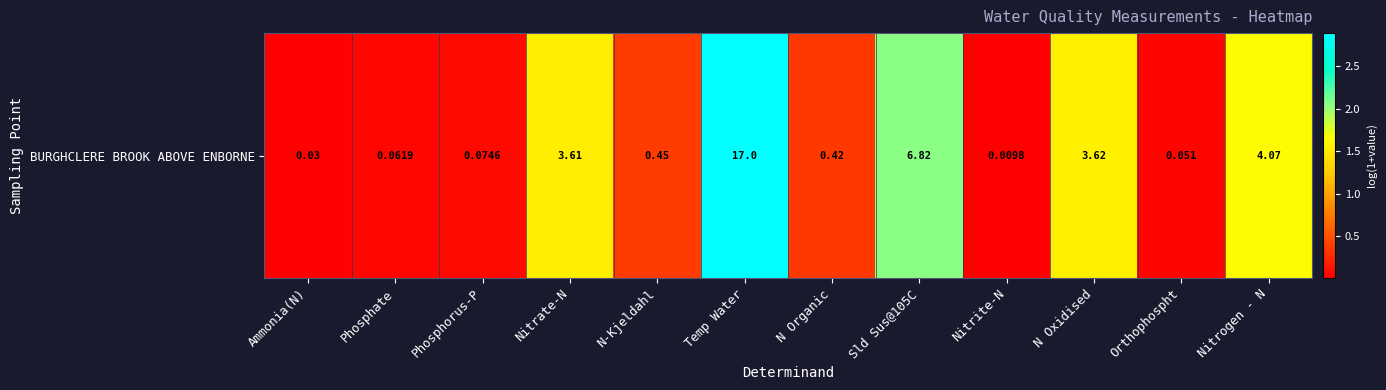

At which category does the chart reach its peak across all series?

Temp Water